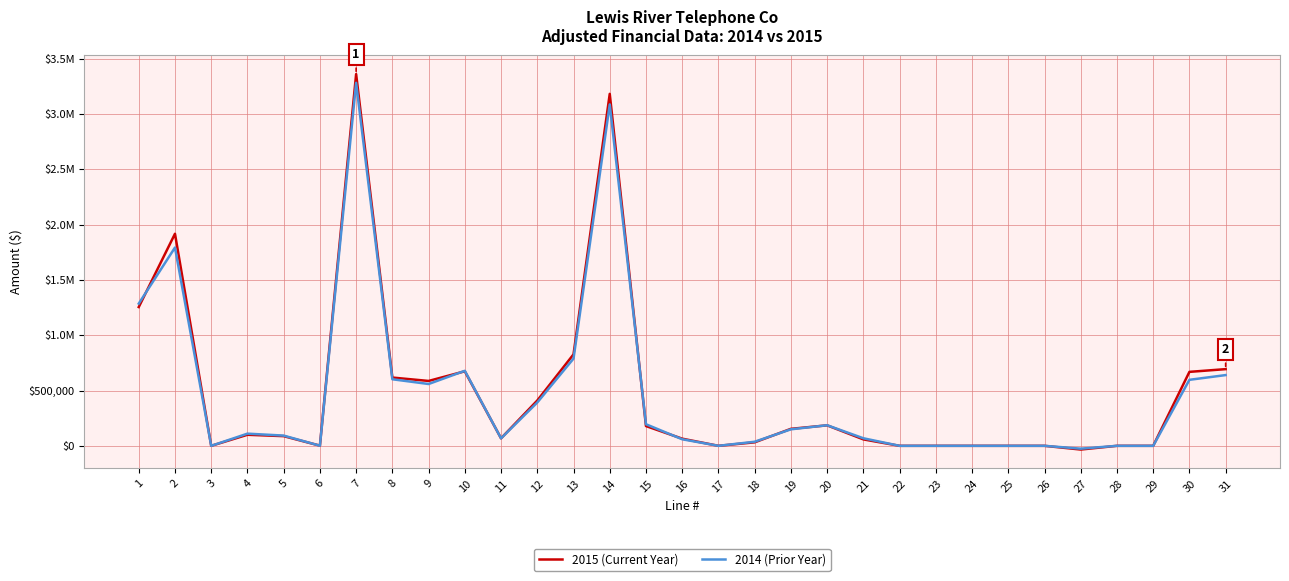

What is the value of the 2015 (Current Year) point at the 11th from the left?

67726.0